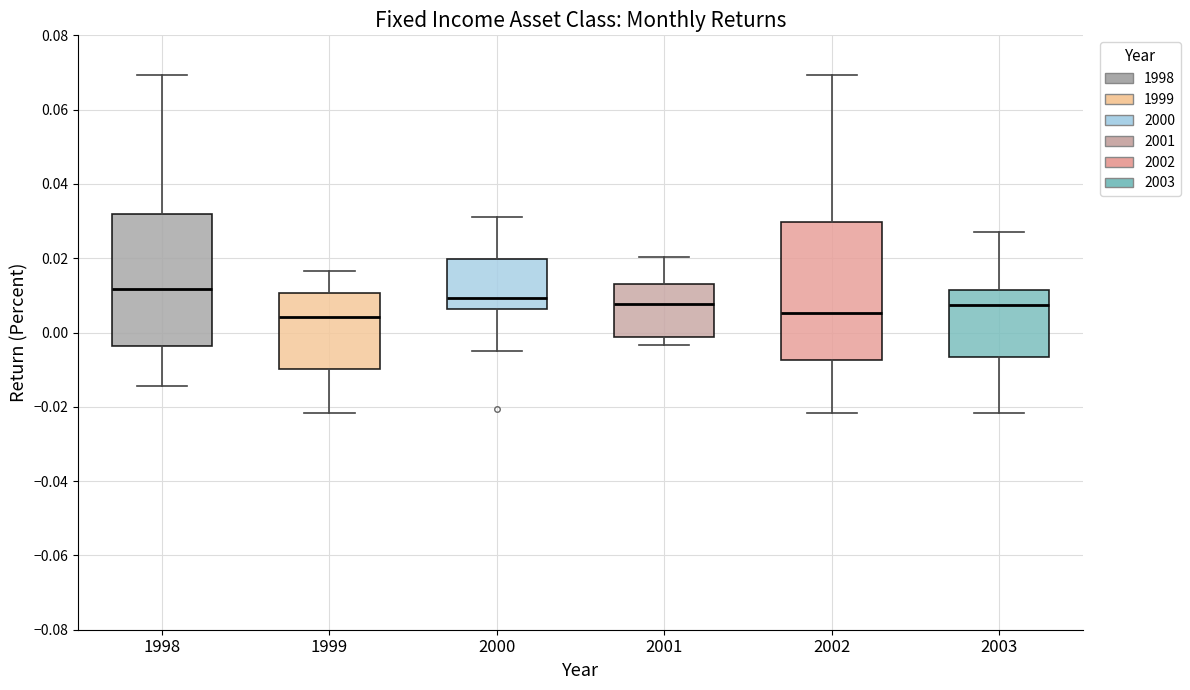

Reading left to right, transcribe this box plot: for each box, give where its median line is, the range the box spans, and where its two whiskers end, as read against the y-axis. The values are not printed on the chart, so give them approximately, as read against the axis.

1998: median 0.012, box -0.004 to 0.032, whiskers -0.014 to 0.070
1999: median 0.004, box -0.010 to 0.010, whiskers -0.022 to 0.016
2000: median 0.010, box 0.006 to 0.020, whiskers -0.004 to 0.032
2001: median 0.008, box -0.002 to 0.012, whiskers -0.004 to 0.020
2002: median 0.006, box -0.008 to 0.030, whiskers -0.022 to 0.070
2003: median 0.008, box -0.006 to 0.012, whiskers -0.022 to 0.028